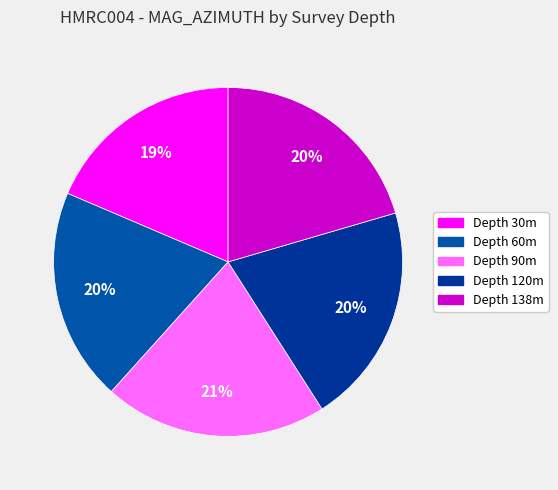

Which slice is the largest?

90